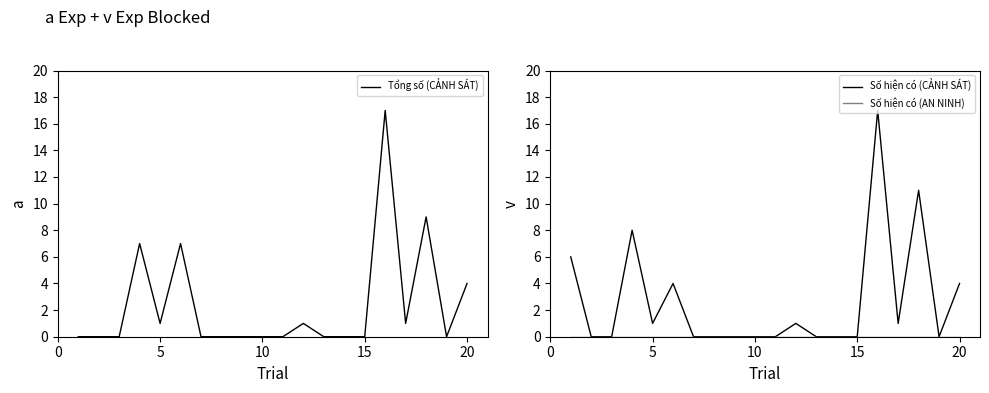

What is the highest value of the Số hiện có (CẢNH SÁT) series?

17